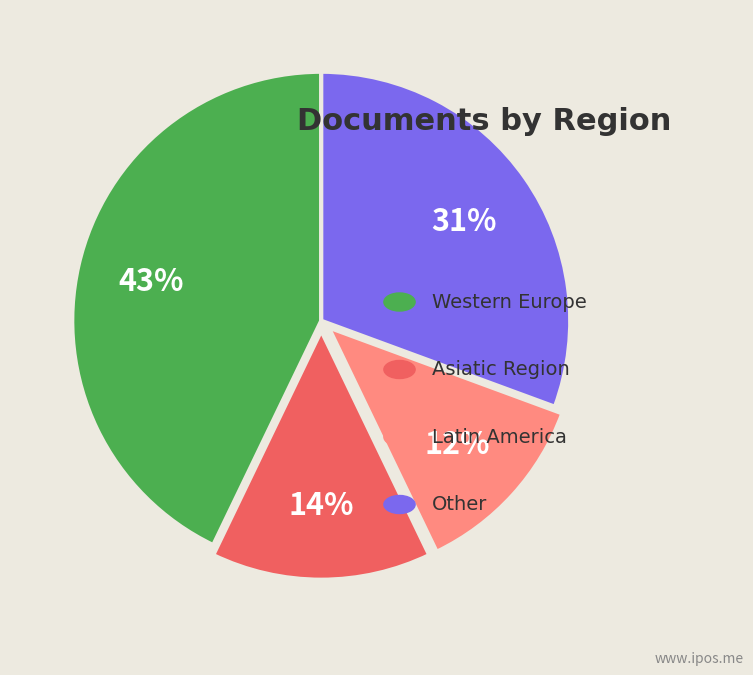

Count the number of slices in the pie.

4